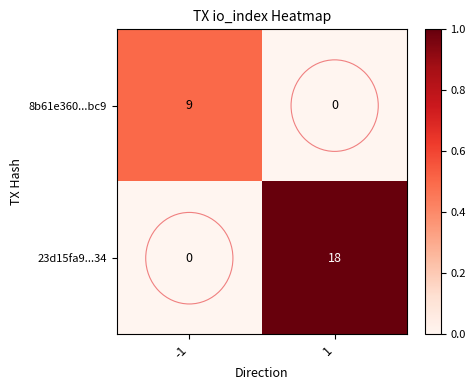

What is the highest value of the 23d15fa9...34 series?

18